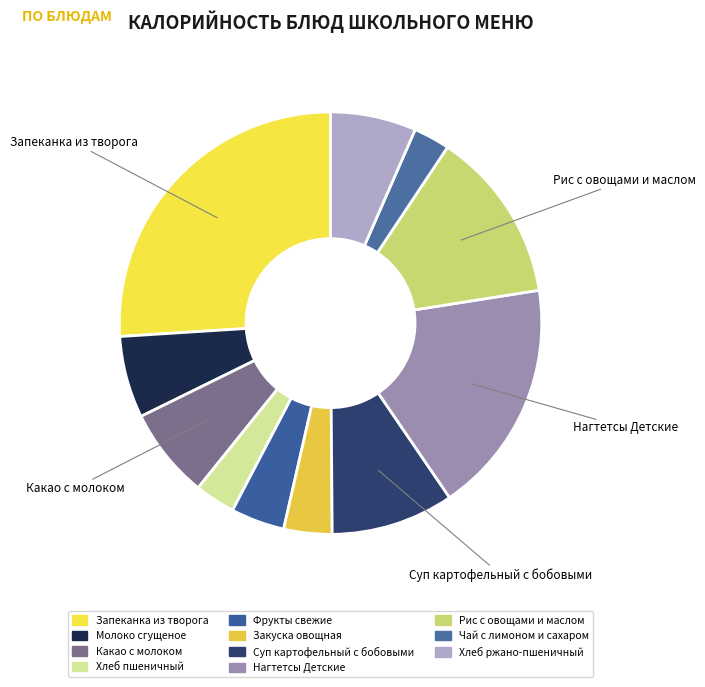

Rank the categories by value from lowest to highest.

Чай с лимоном и сахаром, Хлеб пшеничный, Закуска овощная, Фрукты свежие, Молоко сгущеное, Хлеб ржано-пшеничный, Какао с молоком, Суп картофельный с бобовыми, Рис с овощами и маслом, Нагтетсы Детские, Запеканка из творога